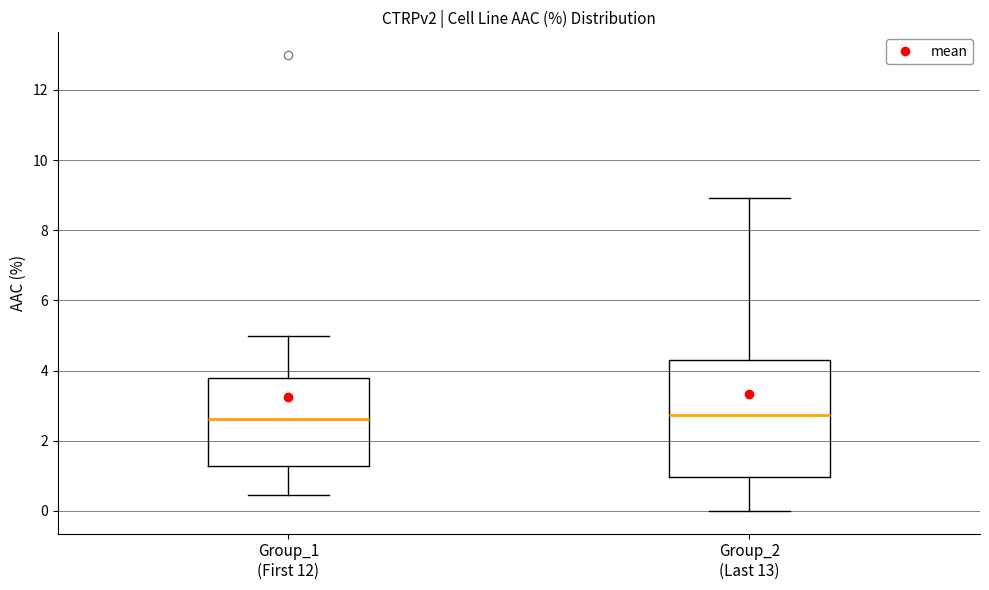

Reading left to right, transcribe this box plot: for each box, give where its median line is, the range the box spans, and where its two whiskers end, as read against the y-axis. The values are not printed on the chart, so give them approximately, as read against the axis.

Group_1 (First 12): median 2.6, box 1.2 to 3.8, whiskers 0.4 to 5.0
Group_2 (Last 13): median 2.8, box 1.0 to 4.4, whiskers 0.0 to 9.0